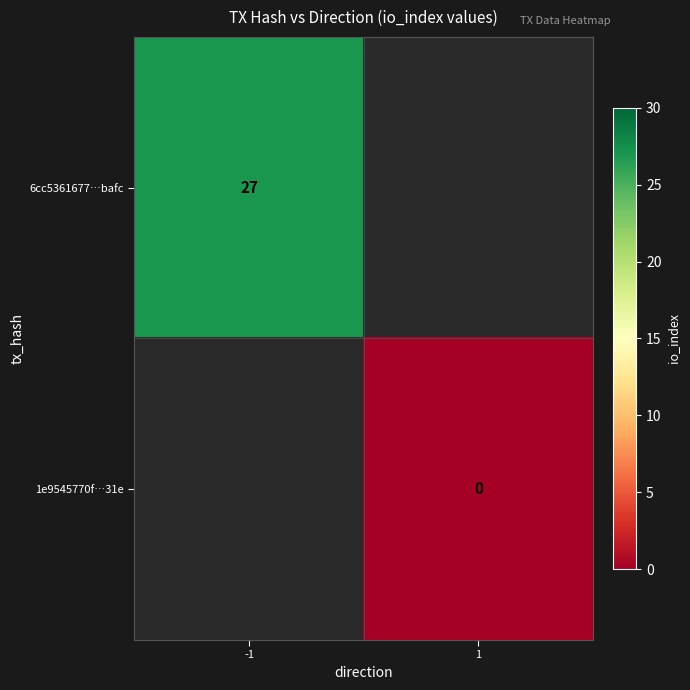

Is it true that 6cc5361677…bafc equals 42 at -1?

False